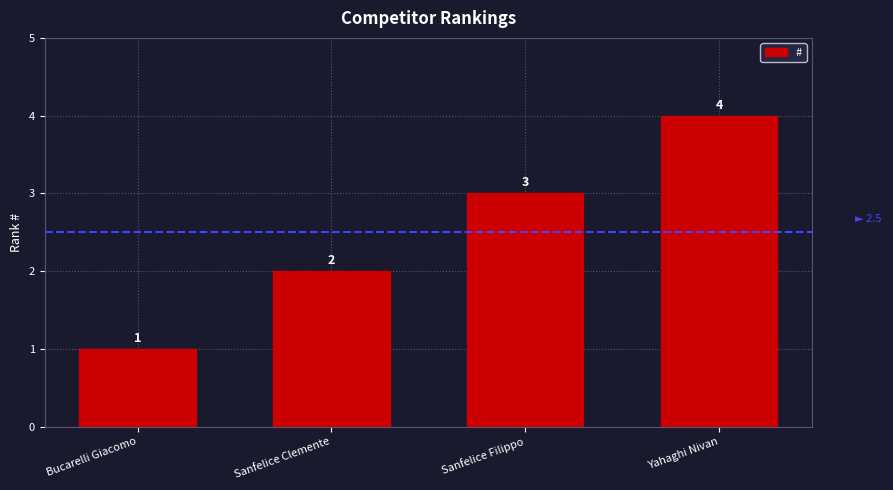

Reading left to right, extract all data points from this chart.

1	2	3	4